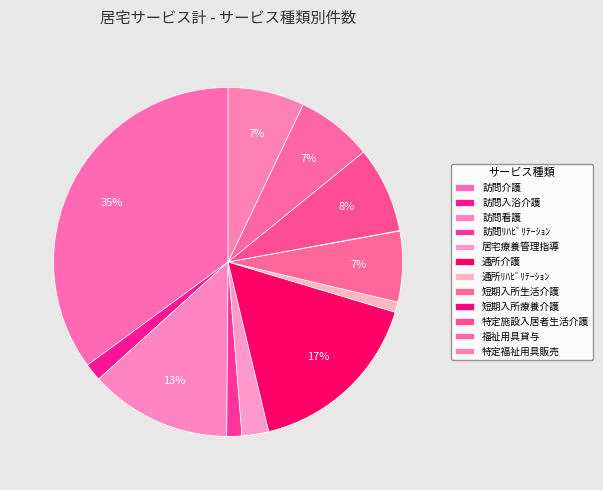

How much of the chart is everything except 短期入所療養介護?

100.0%